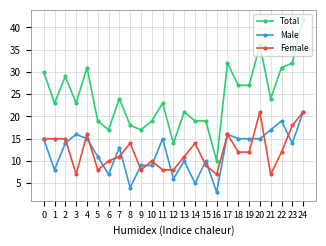

What is the average value of the Total series?

24